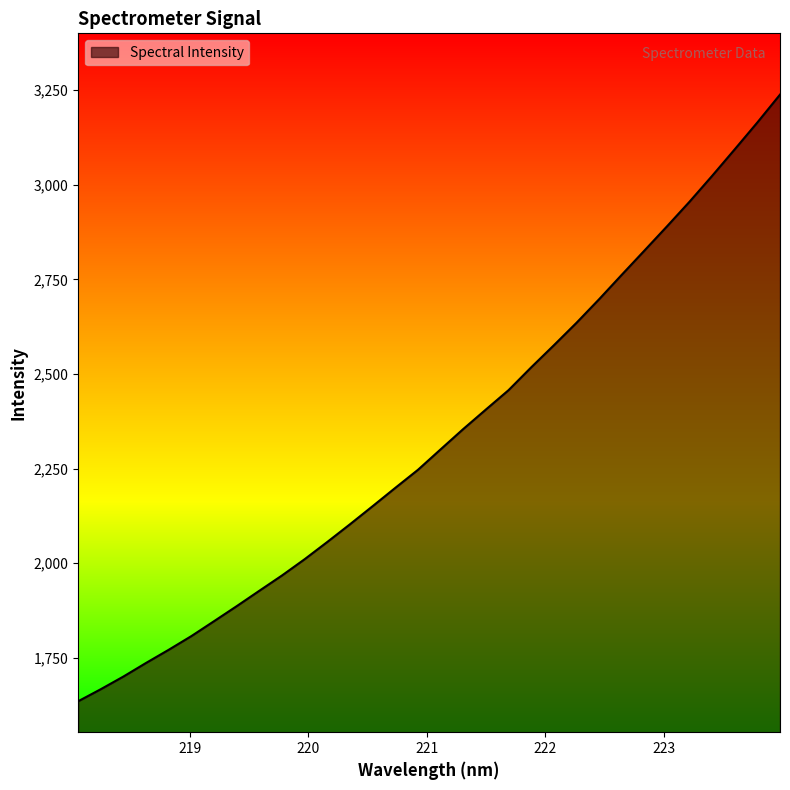

What is the smallest value displayed?

1635.4